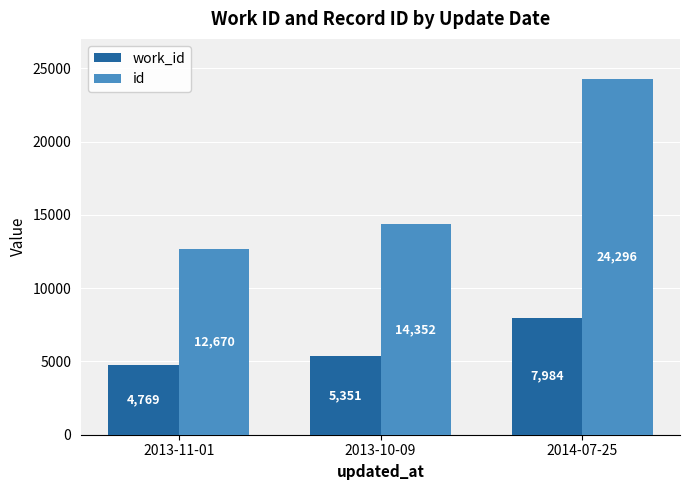

Is the value of work_id at 2014-07-25 greater than the value of id at 2013-10-09?

No